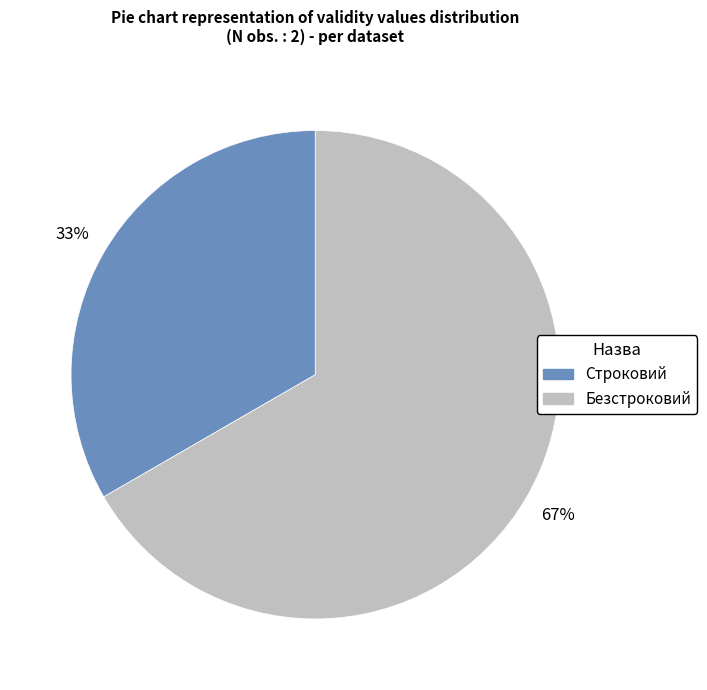

Which slice is the smallest?

Строковий